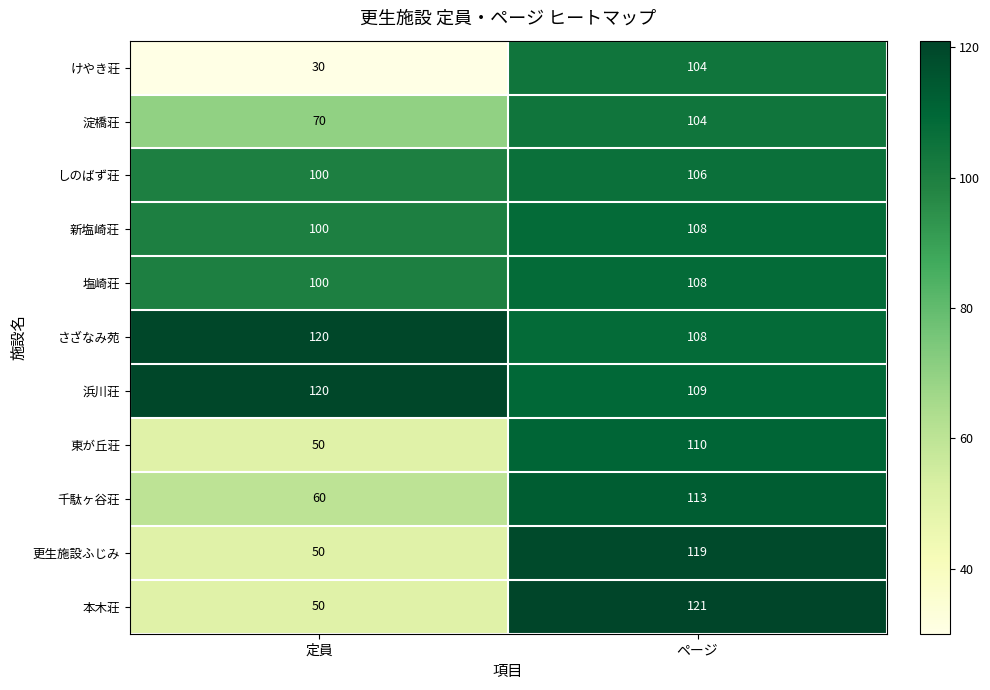

What is the difference between the highest and lowest values at ページ?

17